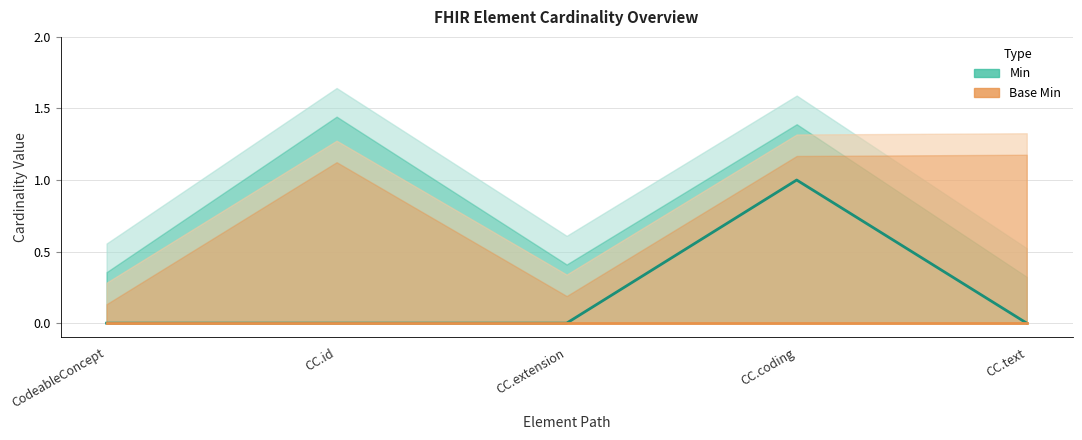

List the labels in order of Min (centre) value, smallest first.

CodeableConcept, CC.id, CC.extension, CC.text, CC.coding